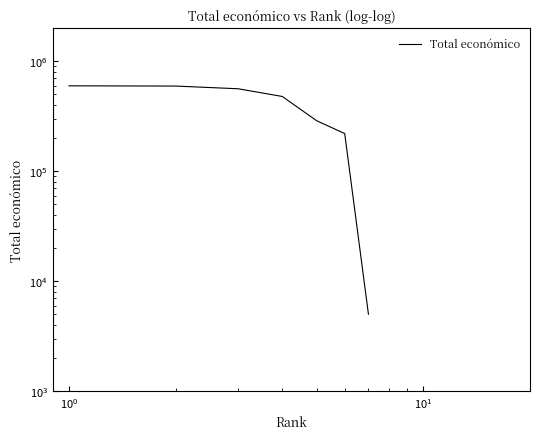

What is the smallest value displayed?

5000